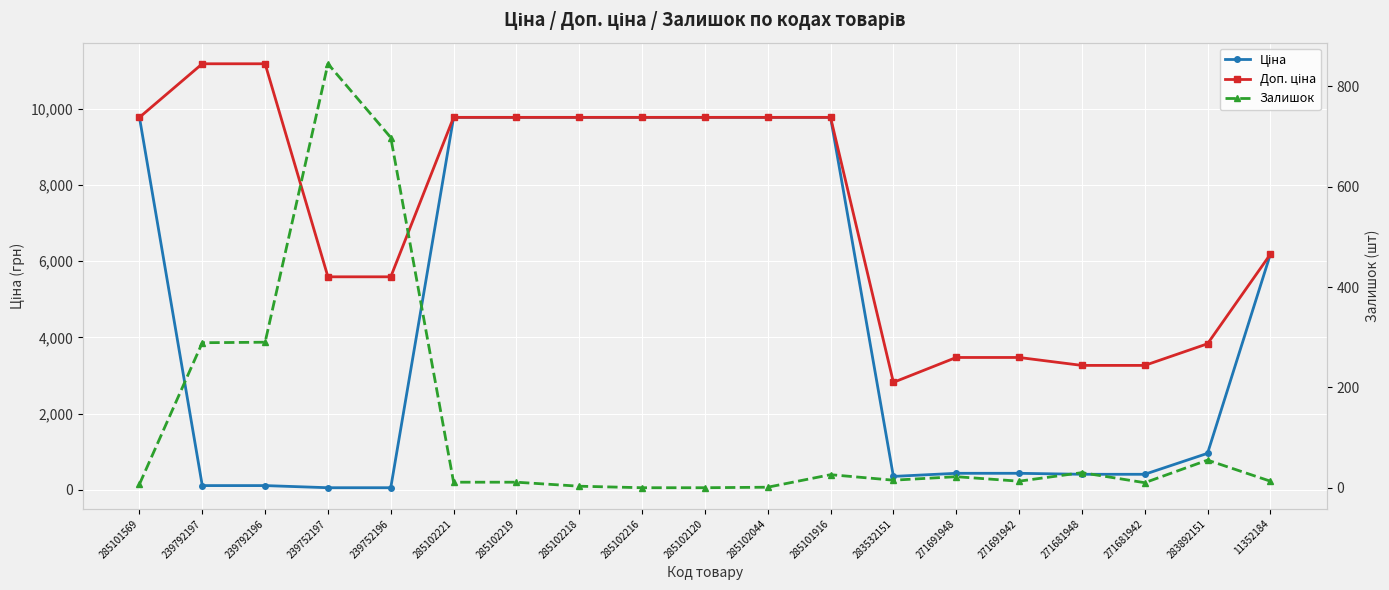

True or false: Доп. ціна and Ціна cross at least once.

False